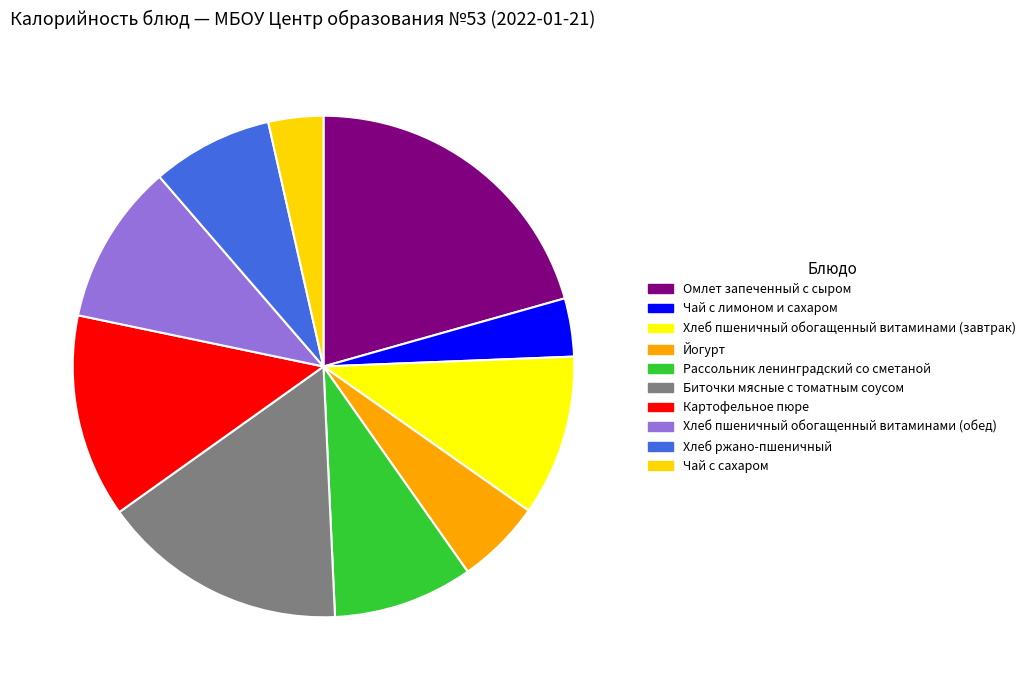

What is the total percentage of Рассольник ленинградский со сметаной and Картофельное пюре?

22.2%